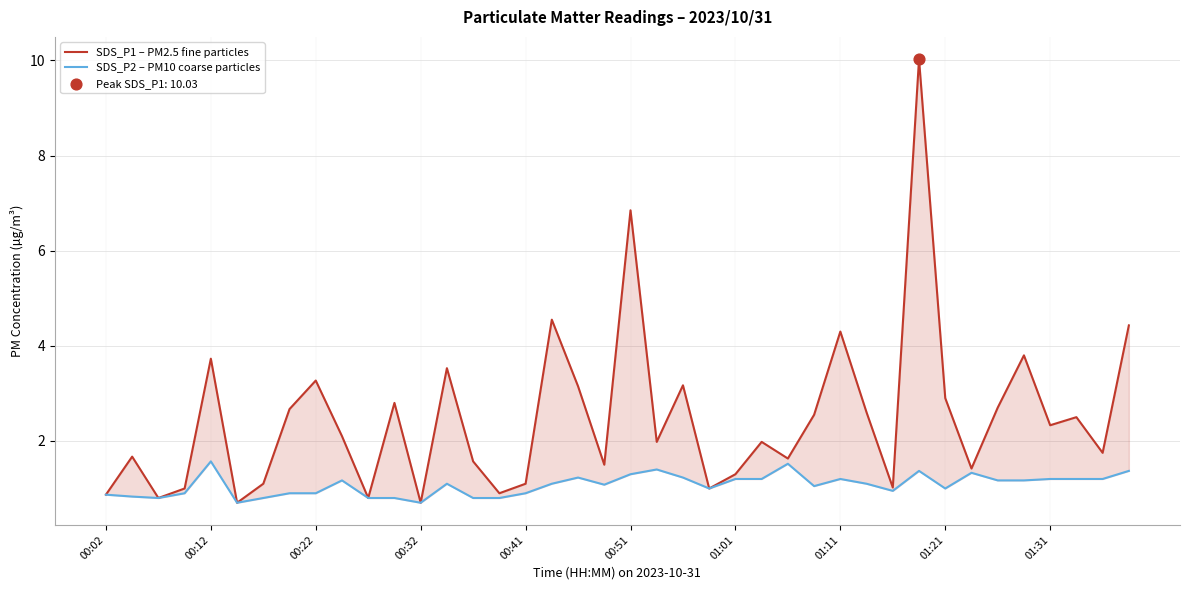

Is the value of SDS_P2 – PM10 coarse particles at 14 greater than the value of SDS_P1 – PM2.5 fine particles at 15?

No